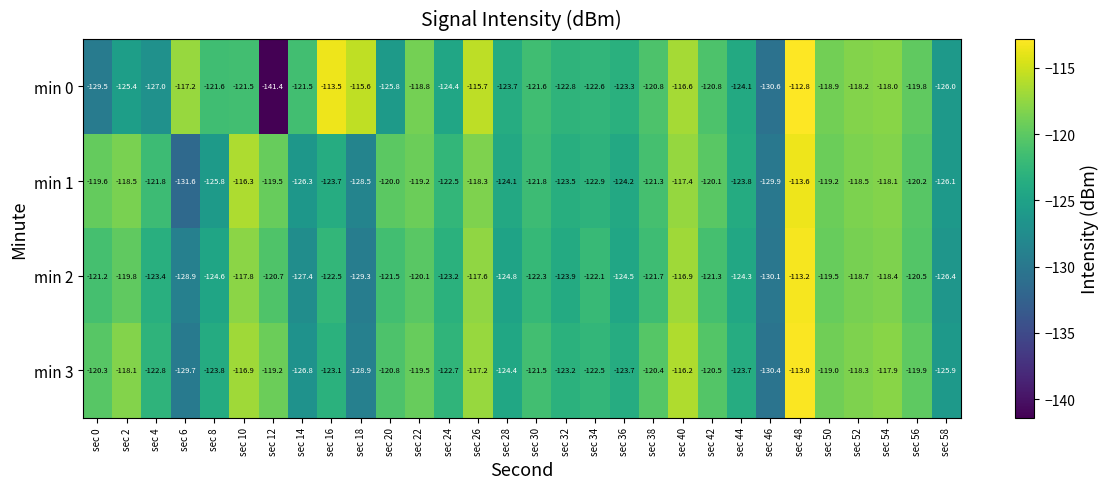

Is it true that min 1 equals -69.3 at sec 24?

False